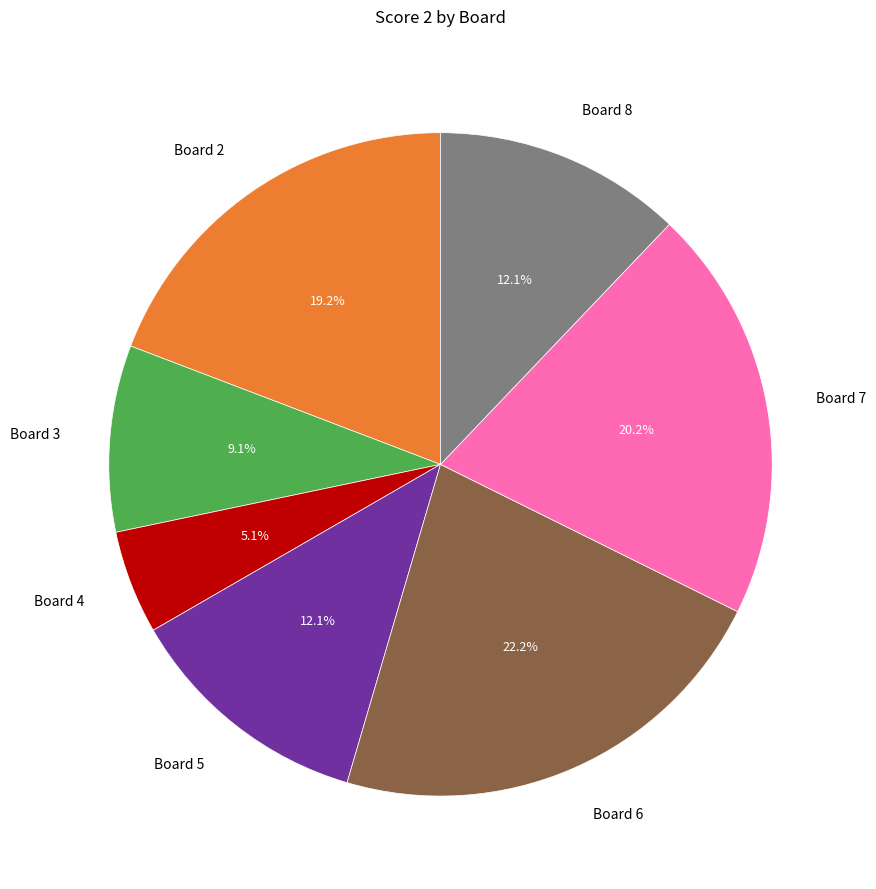

How many segments does this pie chart have?

7